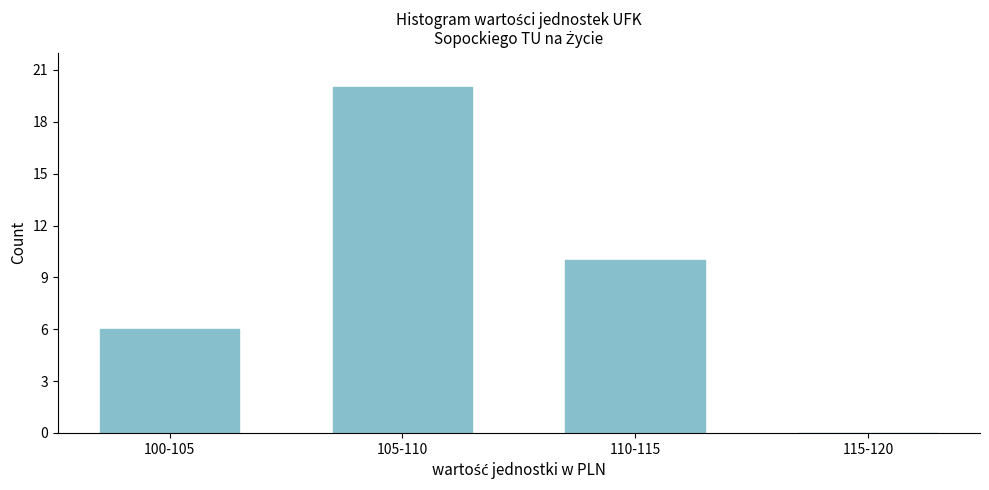

Reading left to right, what are all the values shown in this chart?

100-105=6	105-110=20	110-115=10	115-120=0